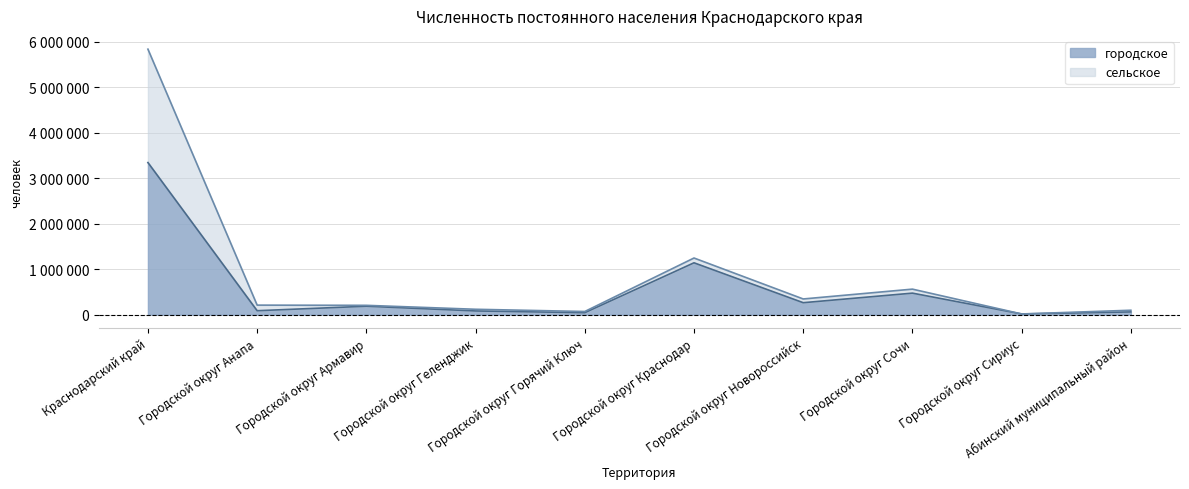

The value of городское at Краснодарский край is 3341225. True or false?

True